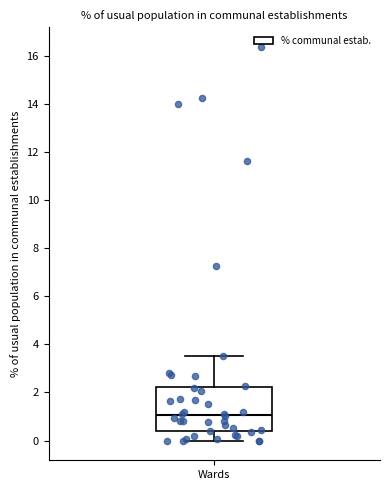

Transcribe this box plot: give where the median line is, the range the box spans, and where the two whiskers end, as read against the y-axis. The values are not printed on the chart, so give them approximately, as read against the axis.

median 1.0, box 0.4 to 2.2, whiskers 0.0 to 3.6